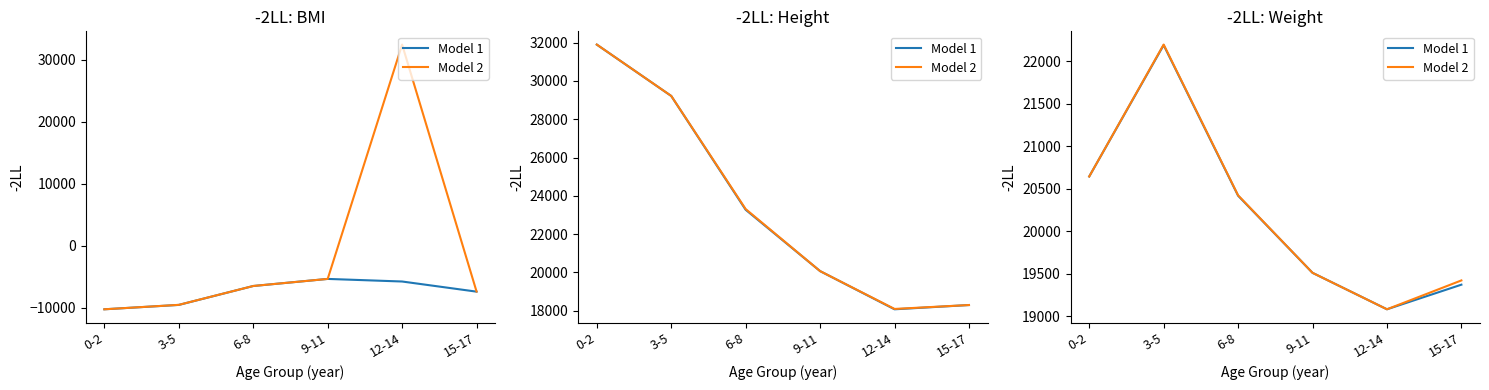

What are all the series names shown in the legend?

Model 1, Model 2